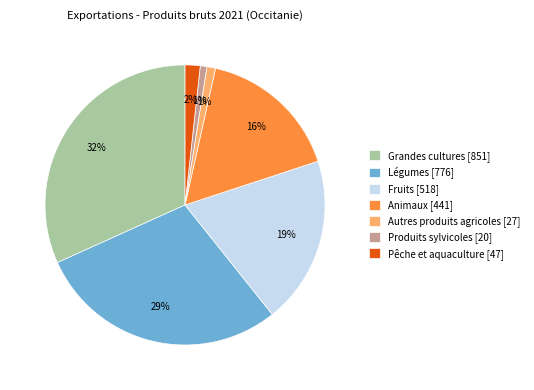

Do Animaux [441] and Autres produits agricoles [27] together represent more than half of the pie?

No